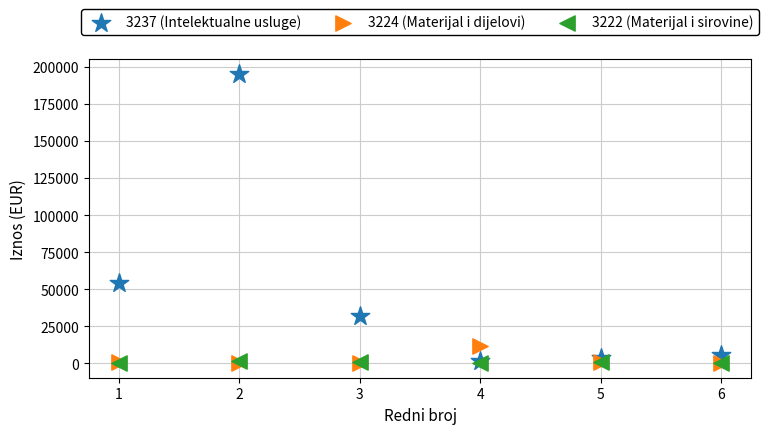

Across all series, what Y value is closest to 97658?

54413.5